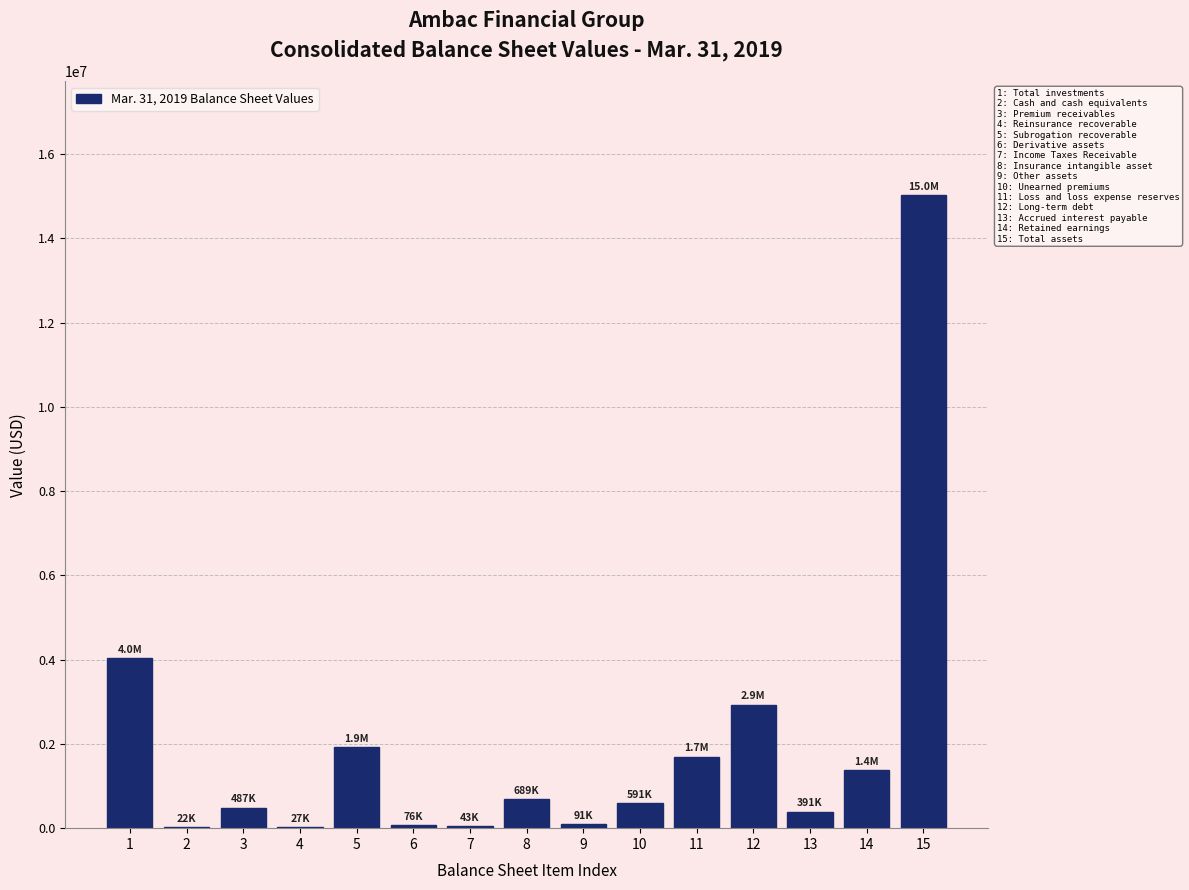

What is the maximum value shown in the chart?

15022899